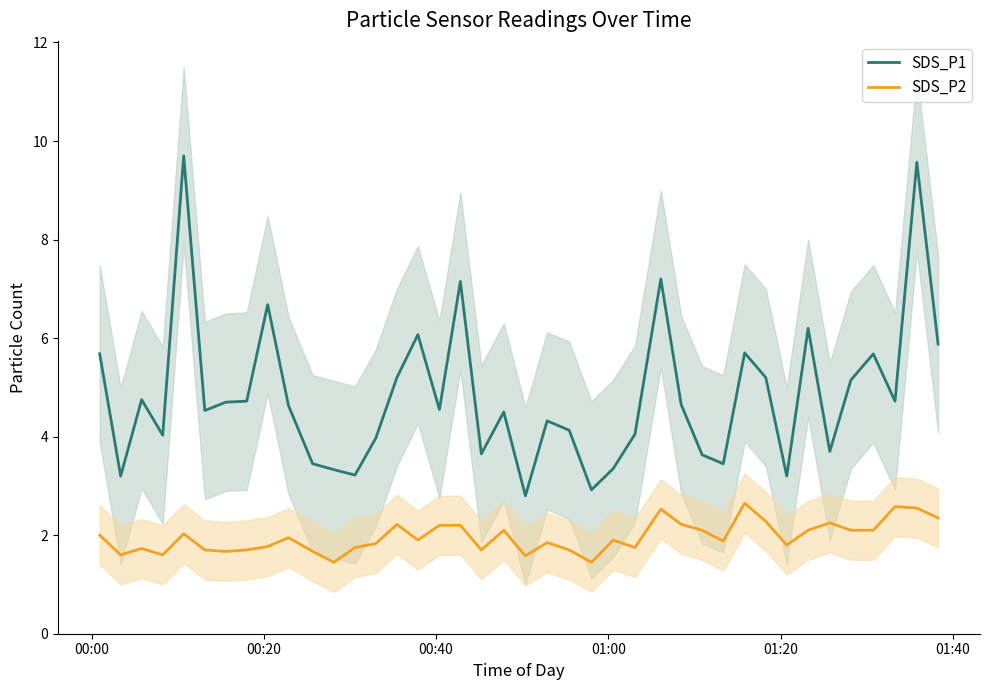

At how many categories does at least one series exceed 6?

7